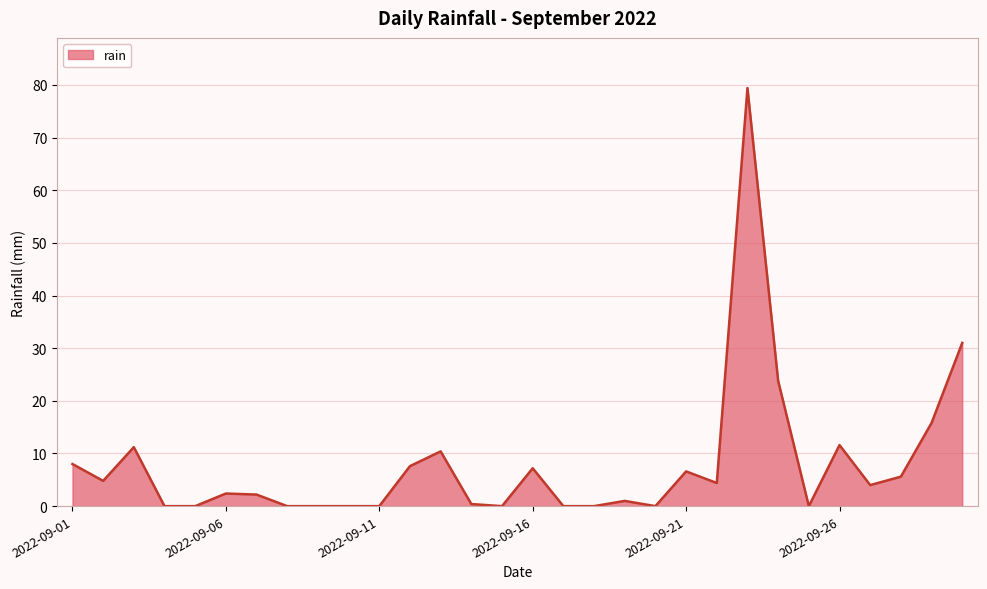

What is the greatest value displayed?

79.4